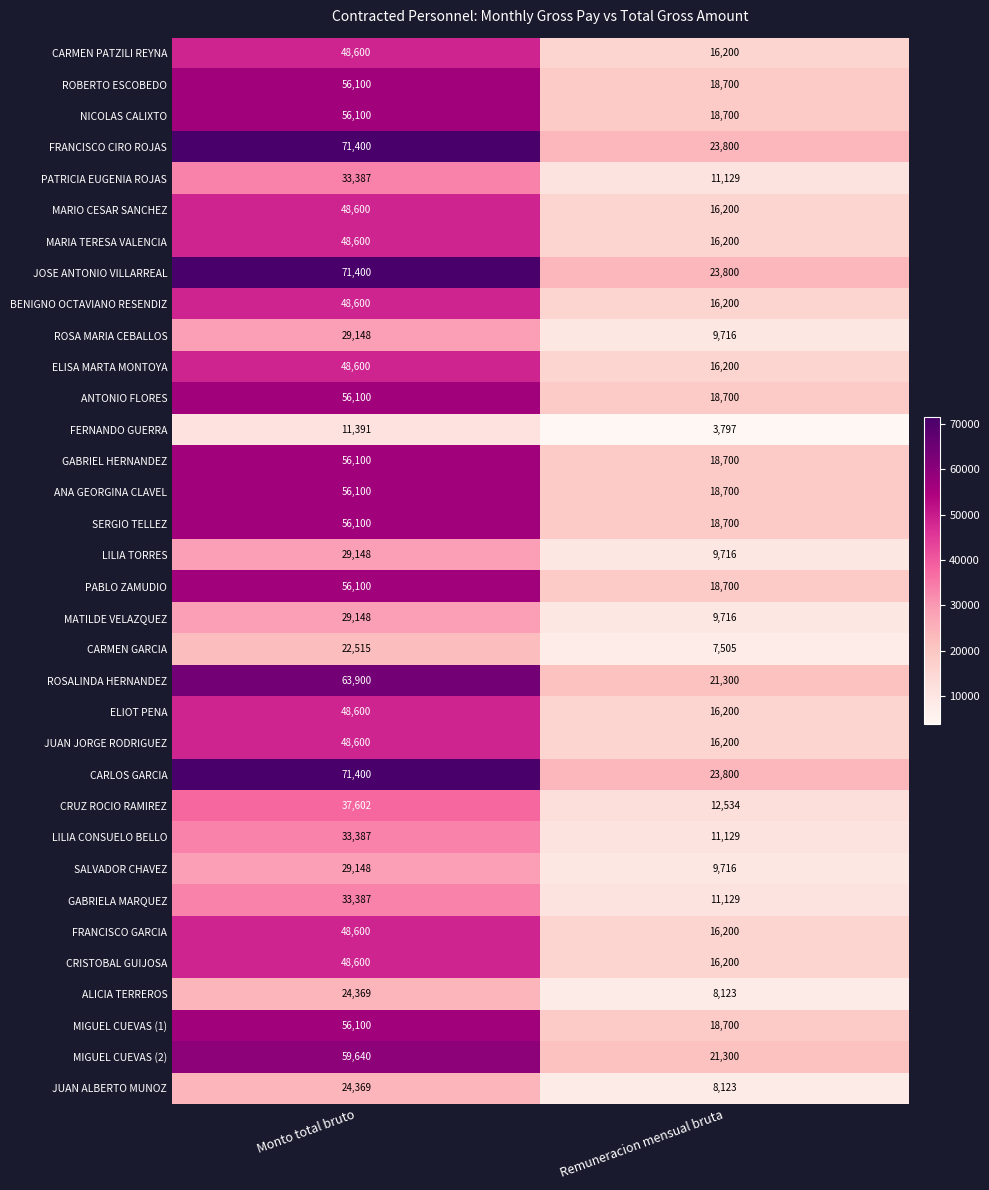

What is the total value across all series at Monto total bruto?

1560939